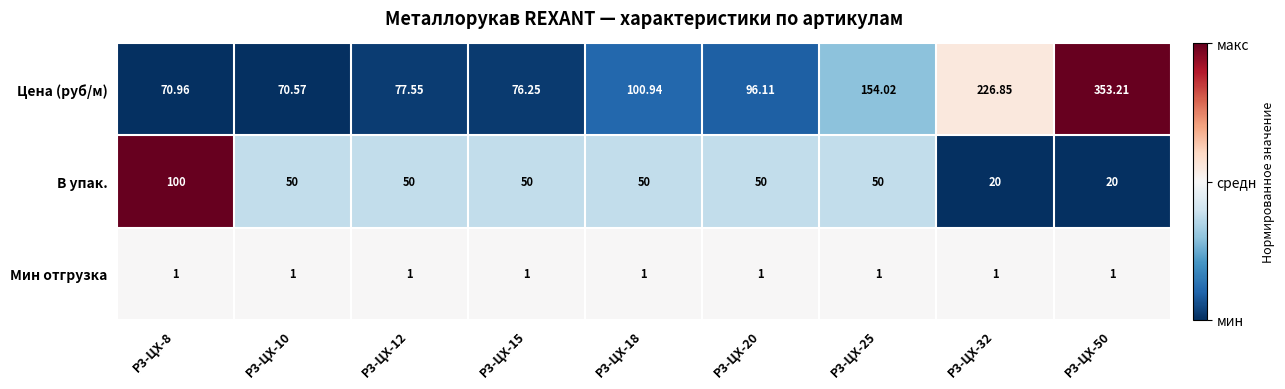

Is the value of Мин отгрузка at Р3-ЦХ-32 greater than the value of Цена (руб/м) at Р3-ЦХ-12?

No